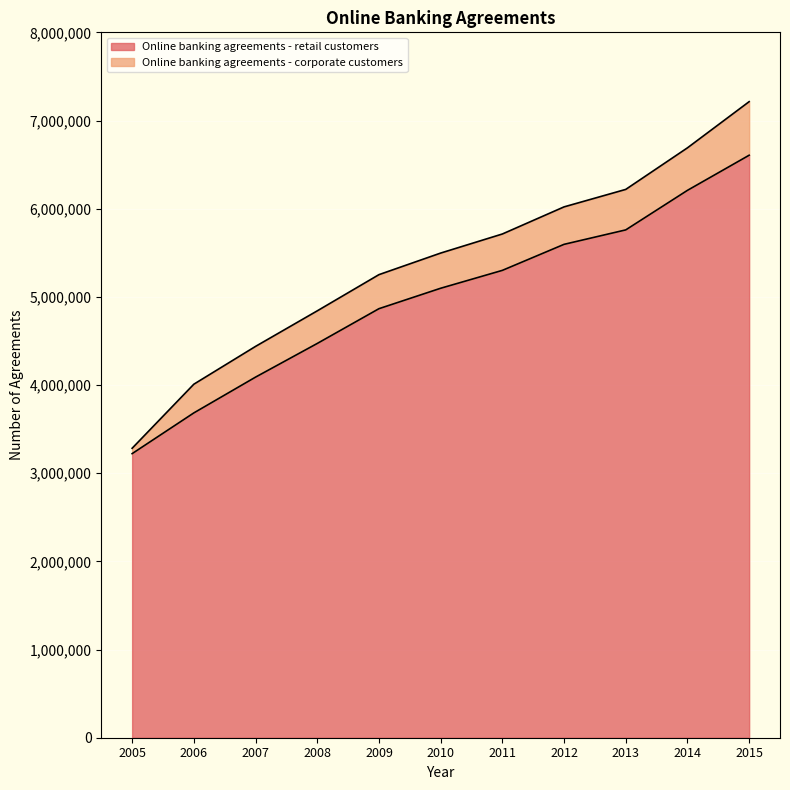

Is it true that the value at 2015 is 1664766?

False